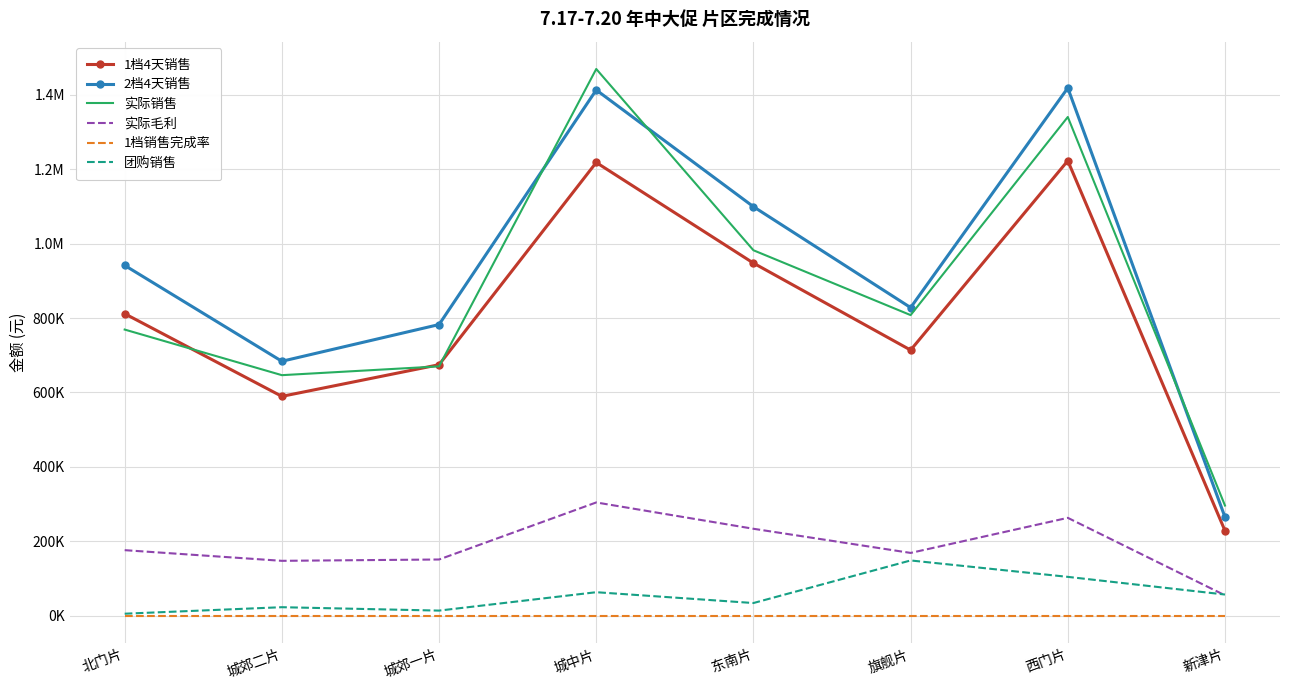

How many distinct data groups are displayed?

6